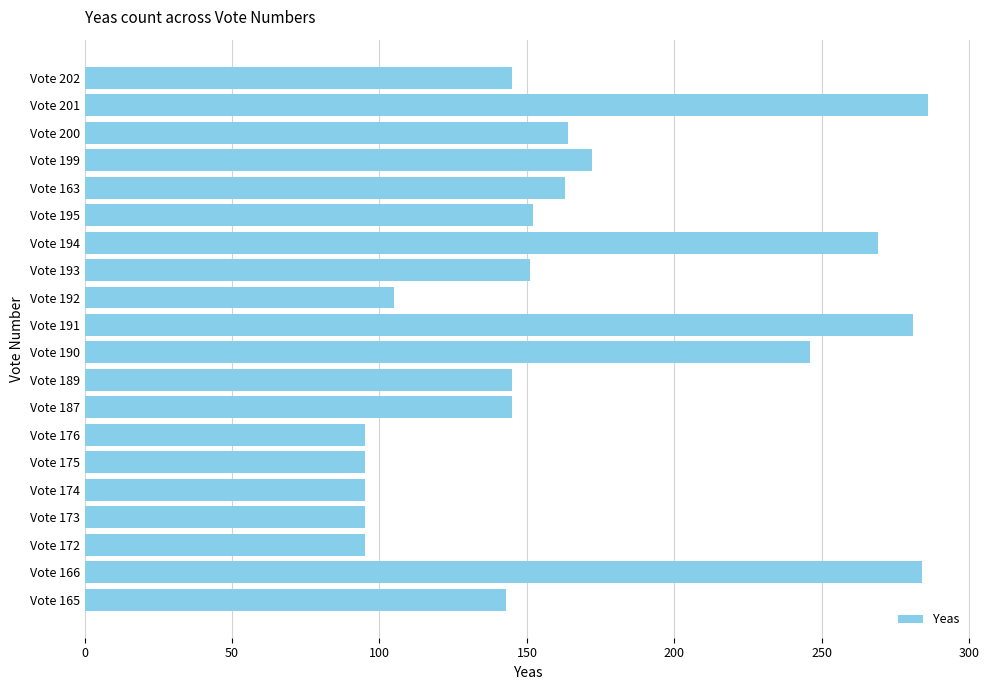

What is the maximum value shown in the chart?

286